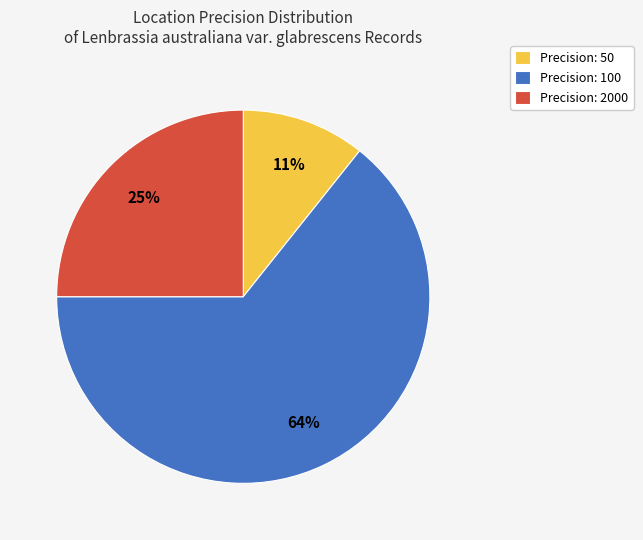

To the nearest percent, what portion does Precision: 100 represent?

64%